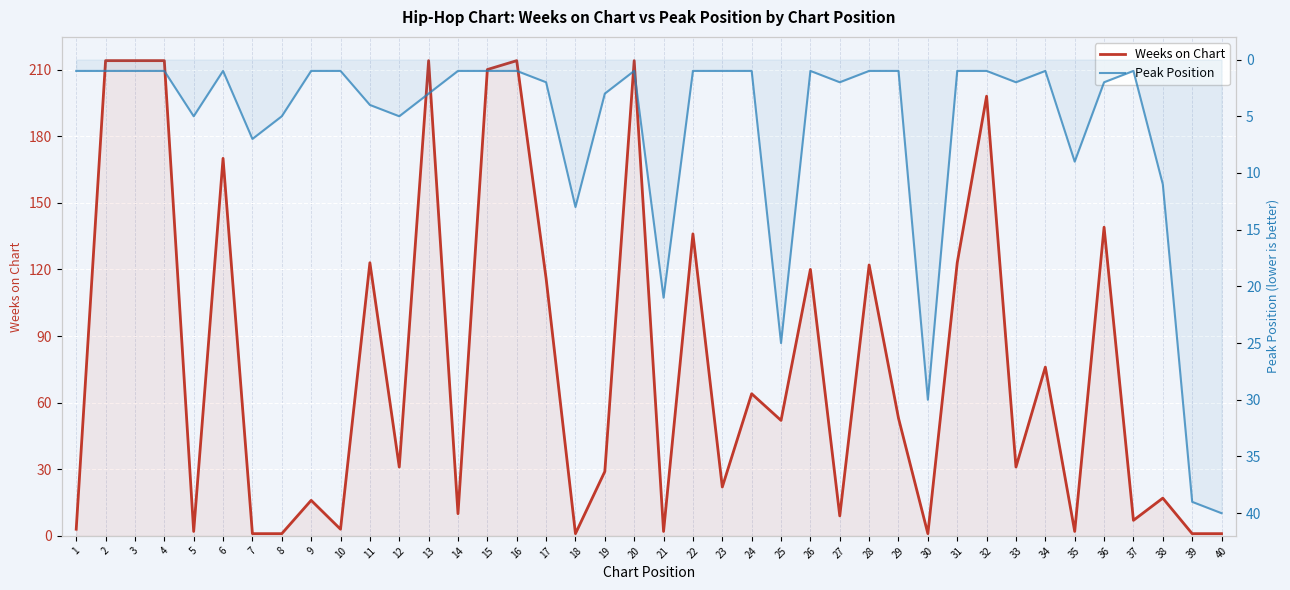

What is the value of the Peak Position point at the 32nd from the left?

1